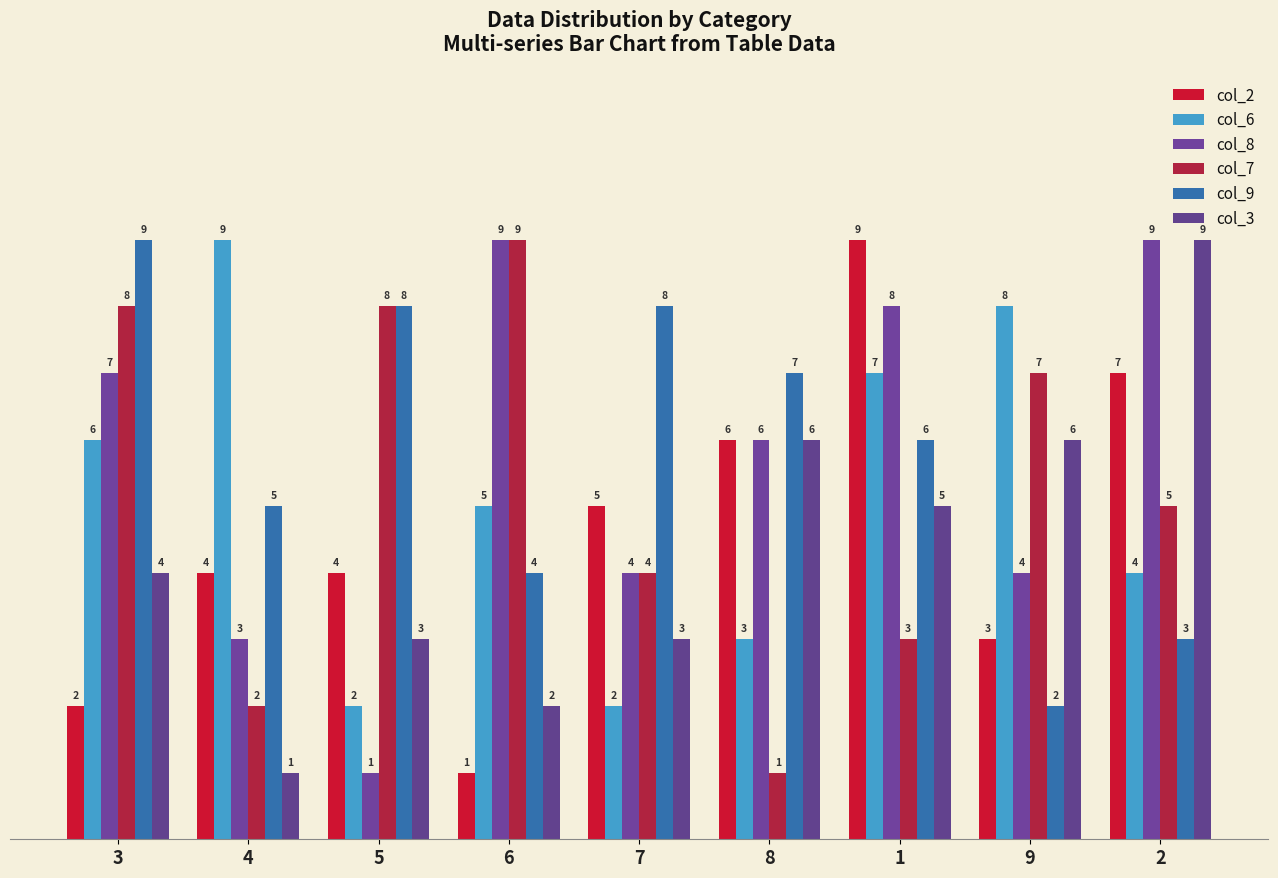

True or false: col_8 has a value of 9 at 2.

True